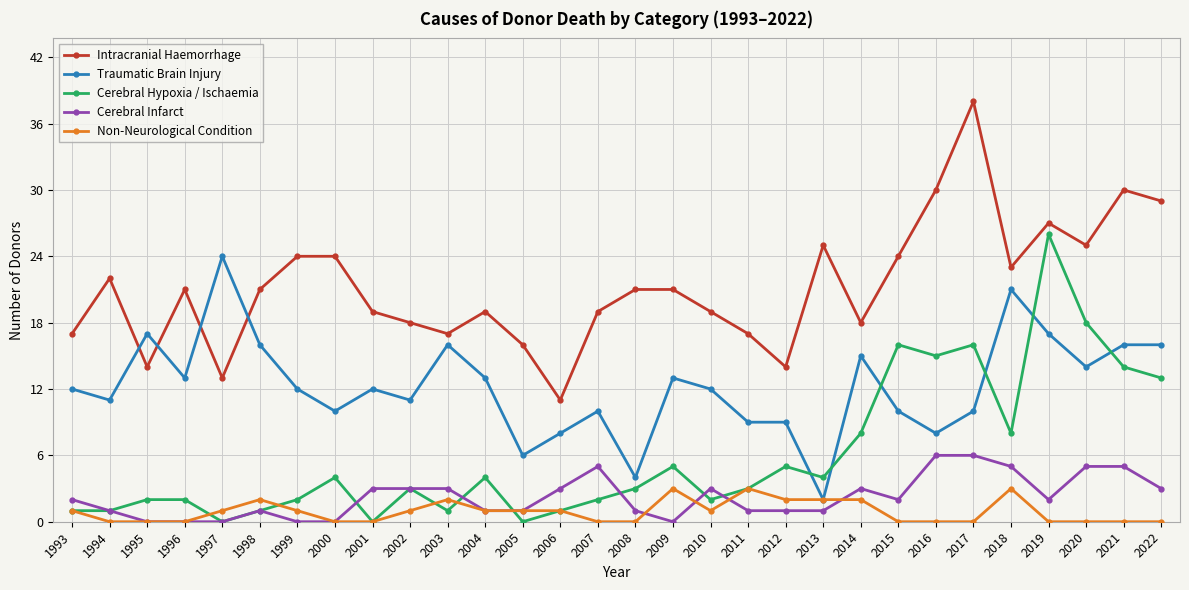

Does the chart display data point markers on the line(s)?

Yes